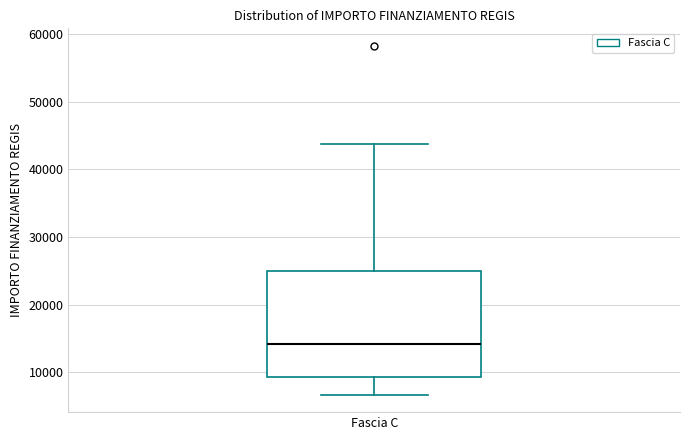

Transcribe this box plot: give where the median line is, the range the box spans, and where the two whiskers end, as read against the y-axis. The values are not printed on the chart, so give them approximately, as read against the axis.

median 14000, box 9000 to 25000, whiskers 7000 to 44000